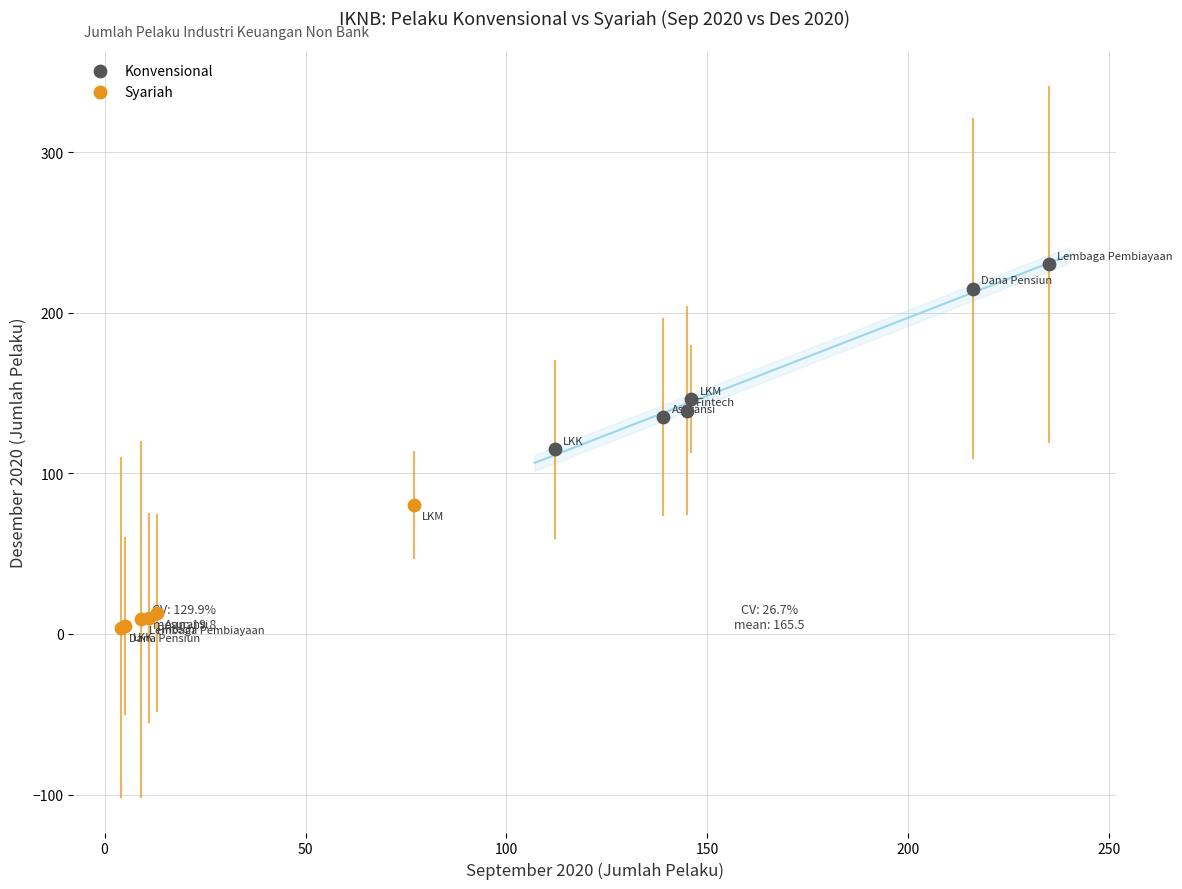

Which series has the widest spread of Y values?

Konvensional